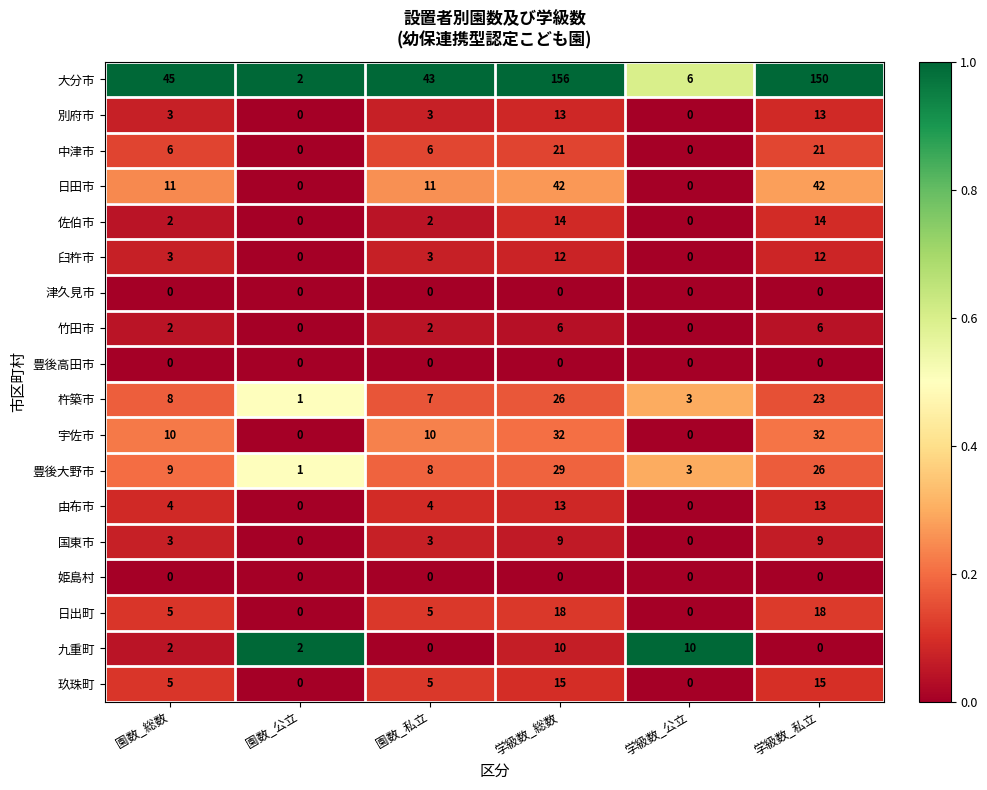

What is the sum of all 由布市 values?

34